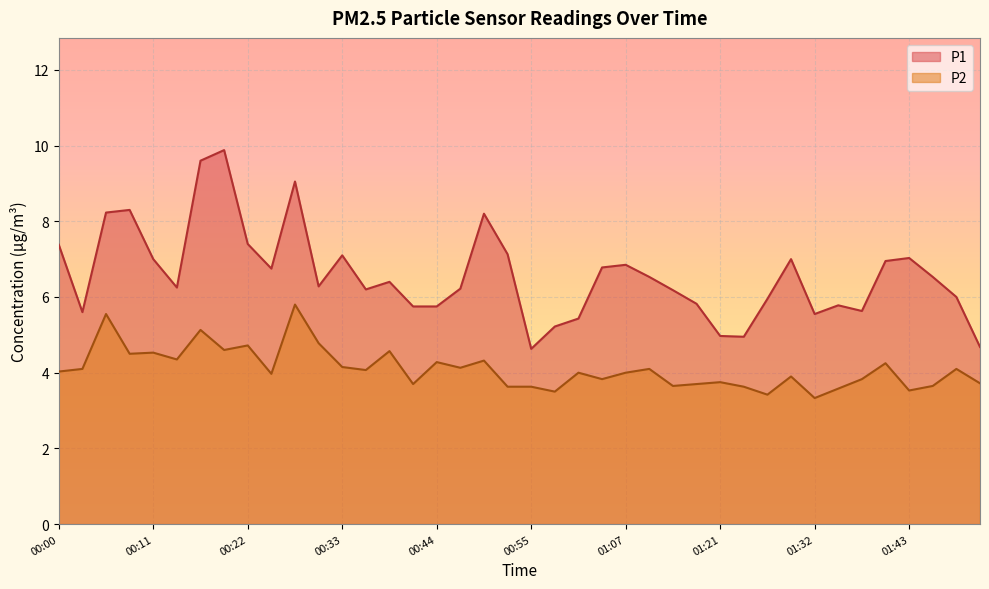

What is the greatest value displayed?

9.9